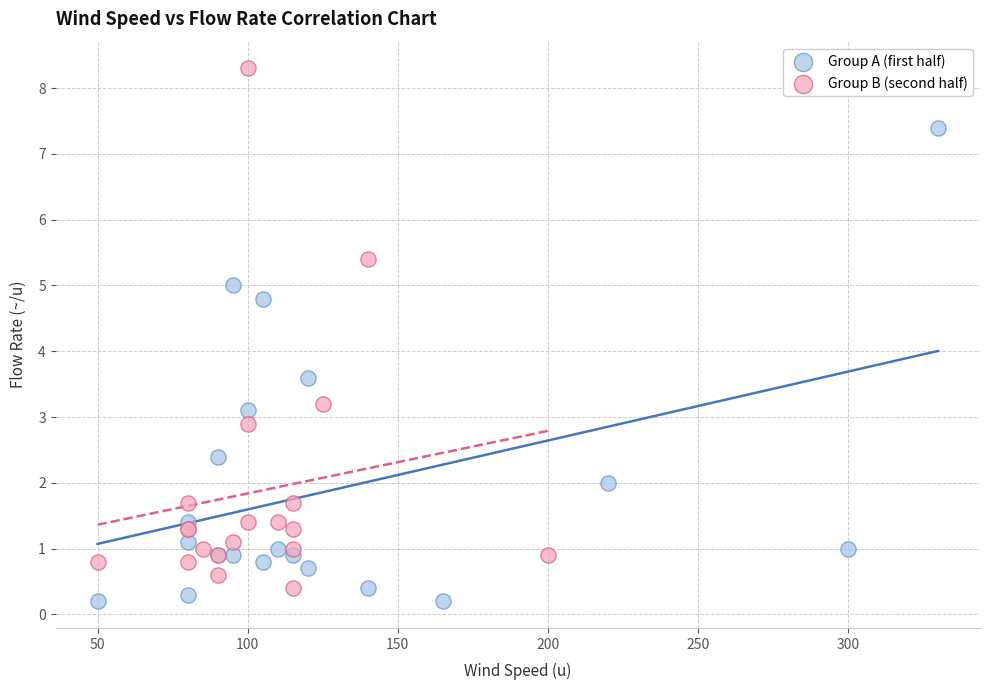

What are all the series names shown in the legend?

Group A (first half), Group B (second half)